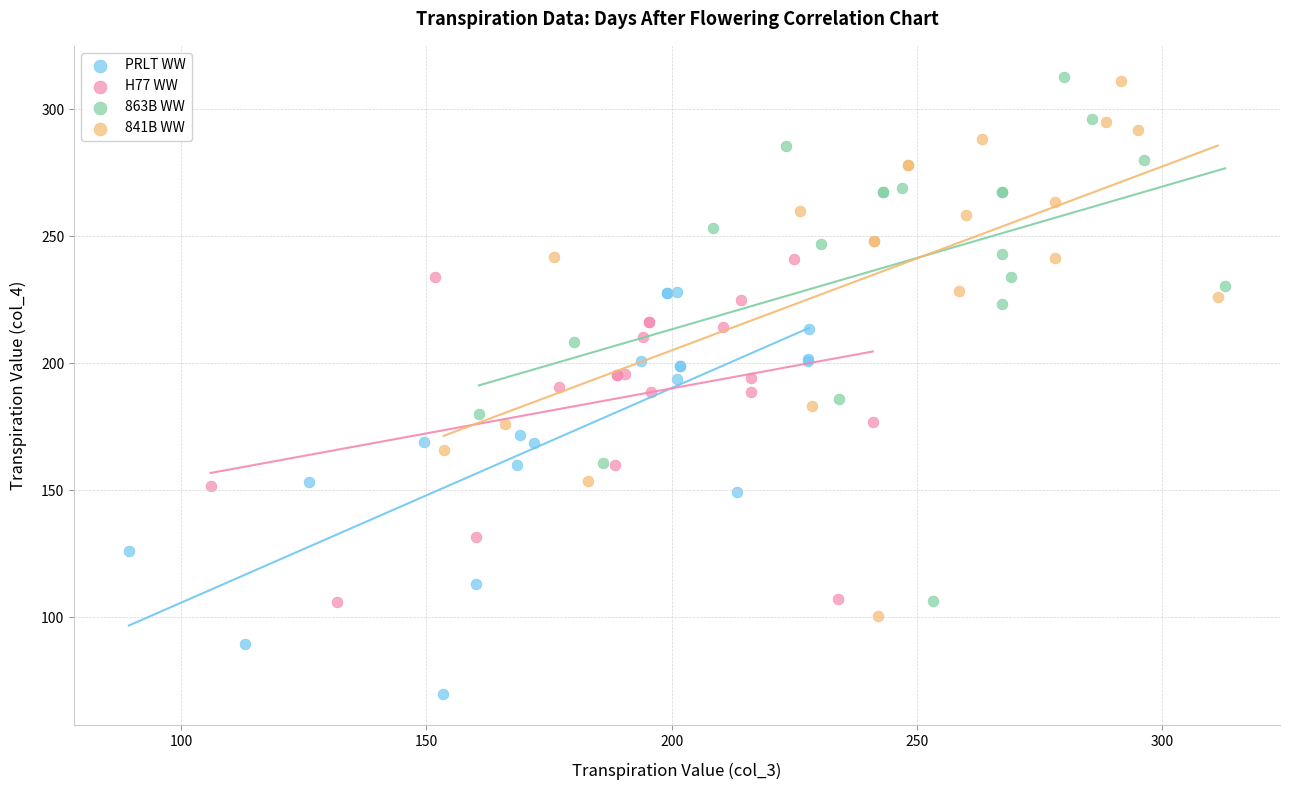

Which series reaches the minimum Y coordinate?

PRLT WW